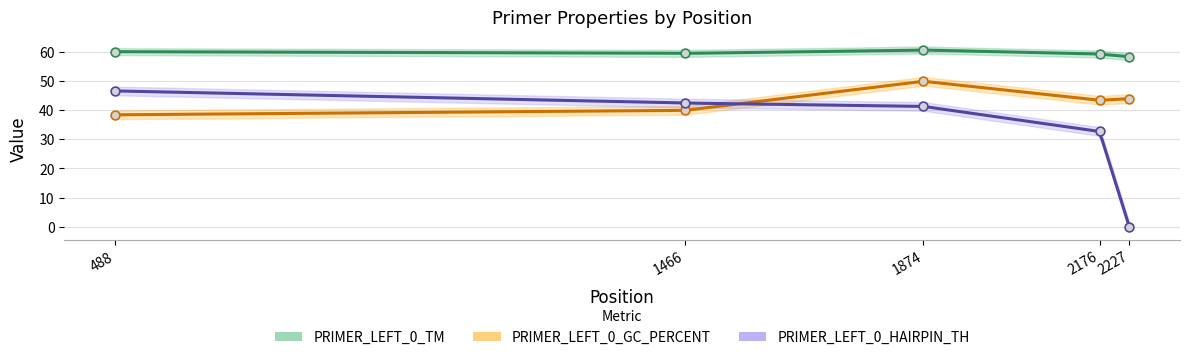

Which series has the largest Y range (max minus min)?

PRIMER_LEFT_0_HAIRPIN_TH